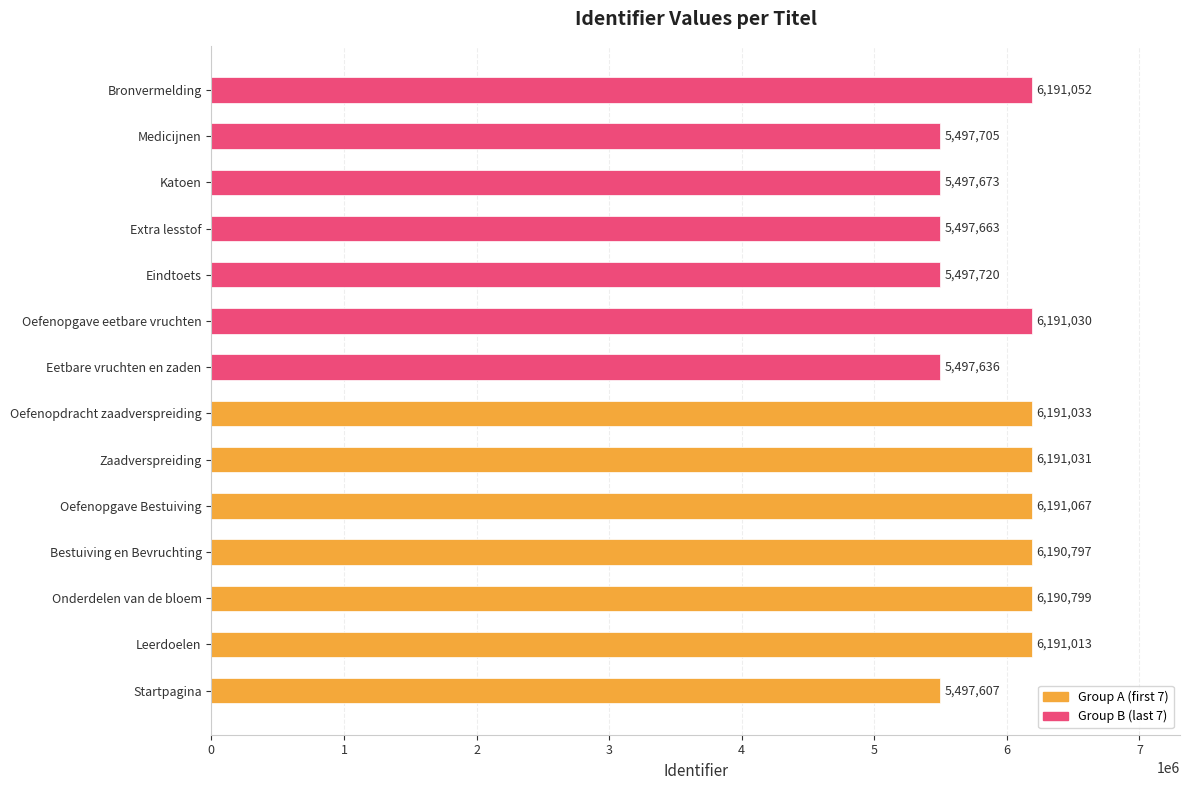

Rank the categories by value from lowest to highest.

Startpagina, Eetbare vruchten en zaden, Extra lesstof, Katoen, Medicijnen, Eindtoets, Bestuiving en Bevruchting, Onderdelen van de bloem, Leerdoelen, Oefenopgave eetbare vruchten, Zaadverspreiding, Oefenopdracht zaadverspreiding, Bronvermelding, Oefenopgave Bestuiving